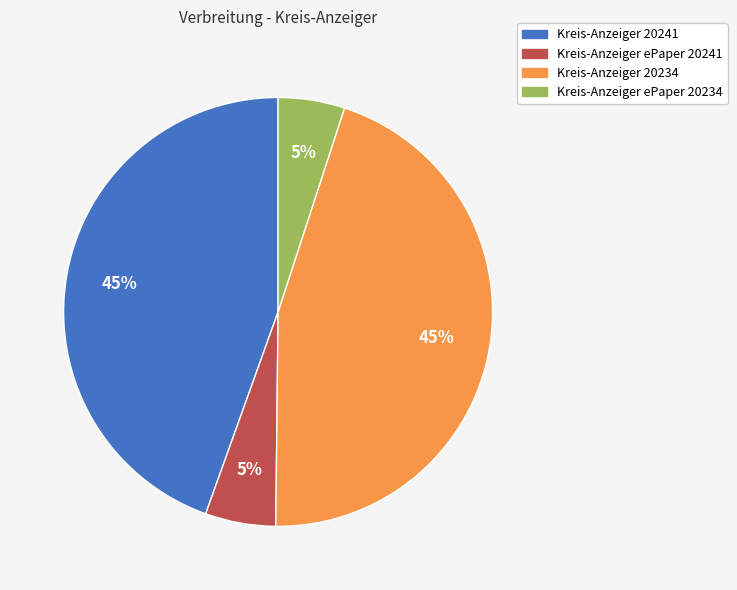

Is there any slice that represents more than half of the pie?

No